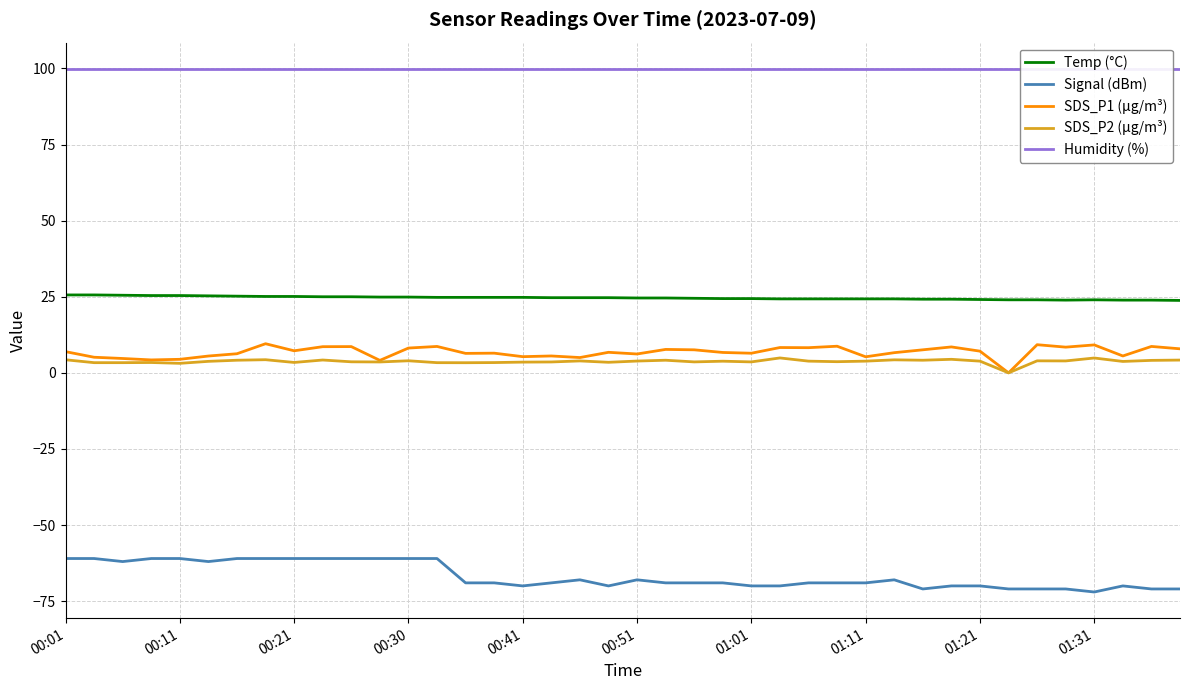

True or false: SDS_P1 (µg/m³) and Temp (°C) intersect in this chart.

False